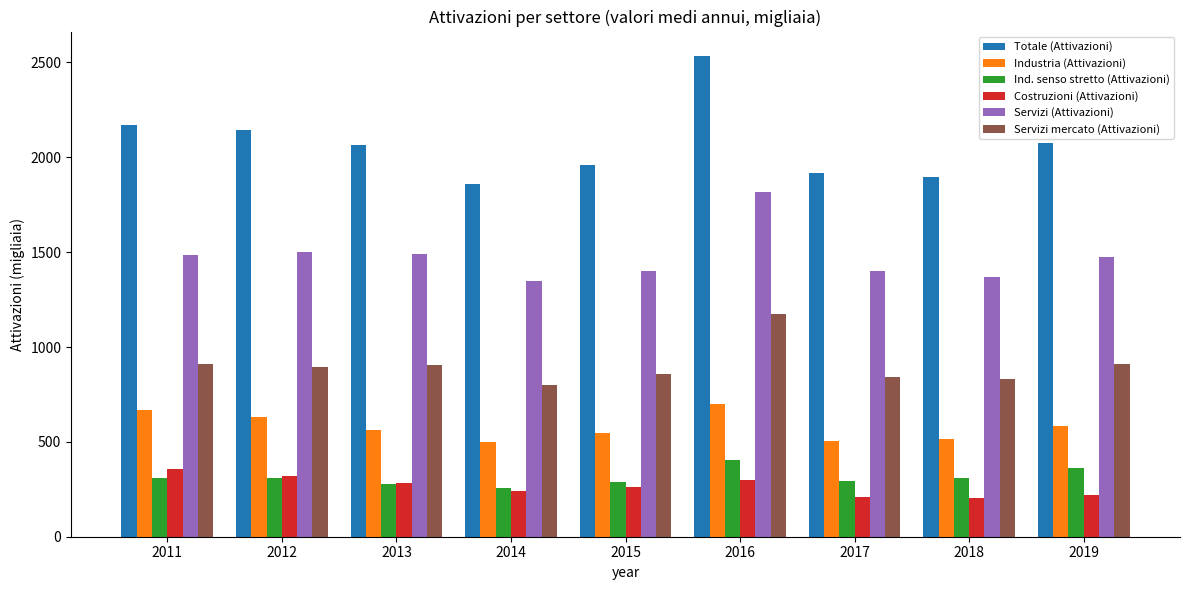

Is it true that Servizi (Attivazioni) equals 2580.5 at 2011?

False